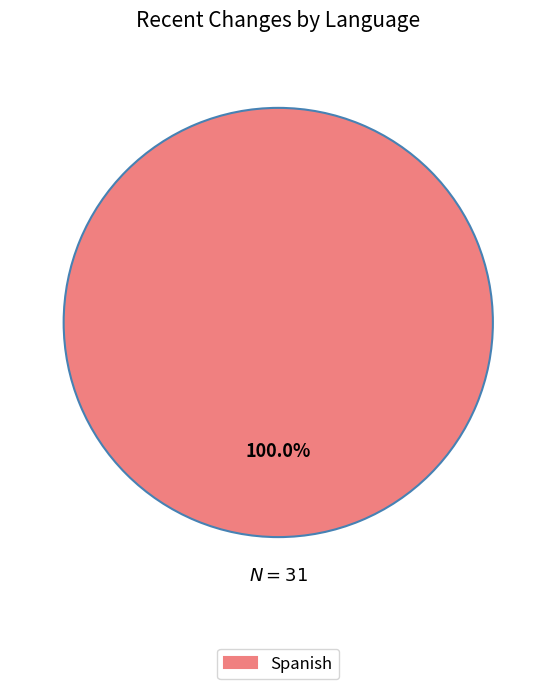

Count the number of slices in the pie.

1